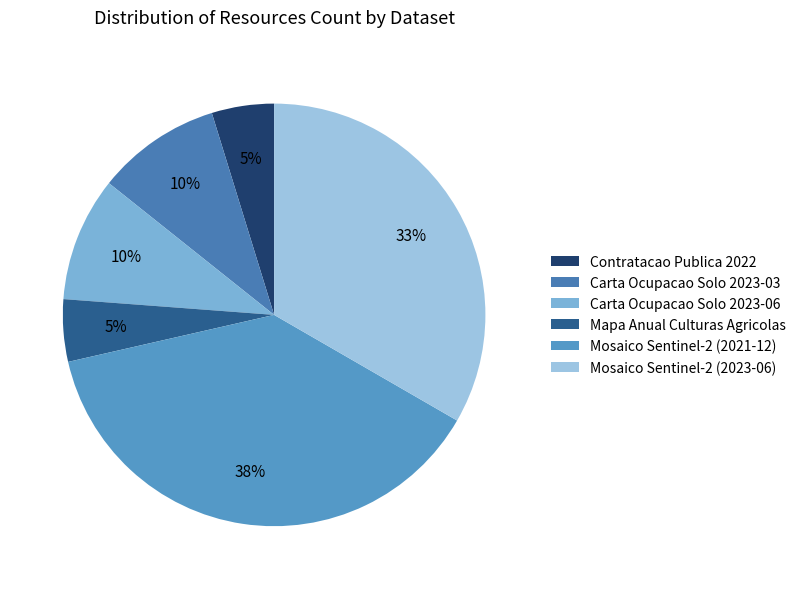

Approximately how many times larger is the value at Contratacao Publica 2022 compared to Mosaico Sentinel-2 (2021-12)?

0.1